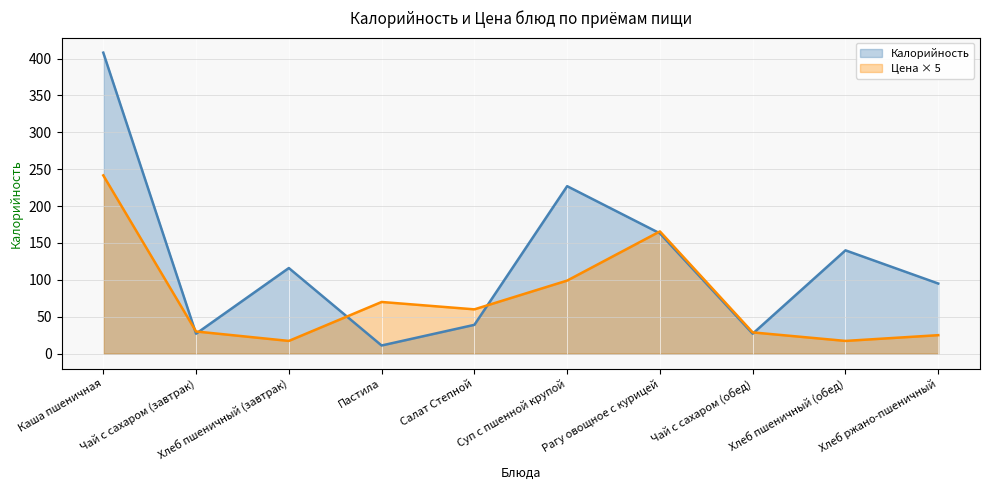

Which series has the widest spread of values?

Калорийность